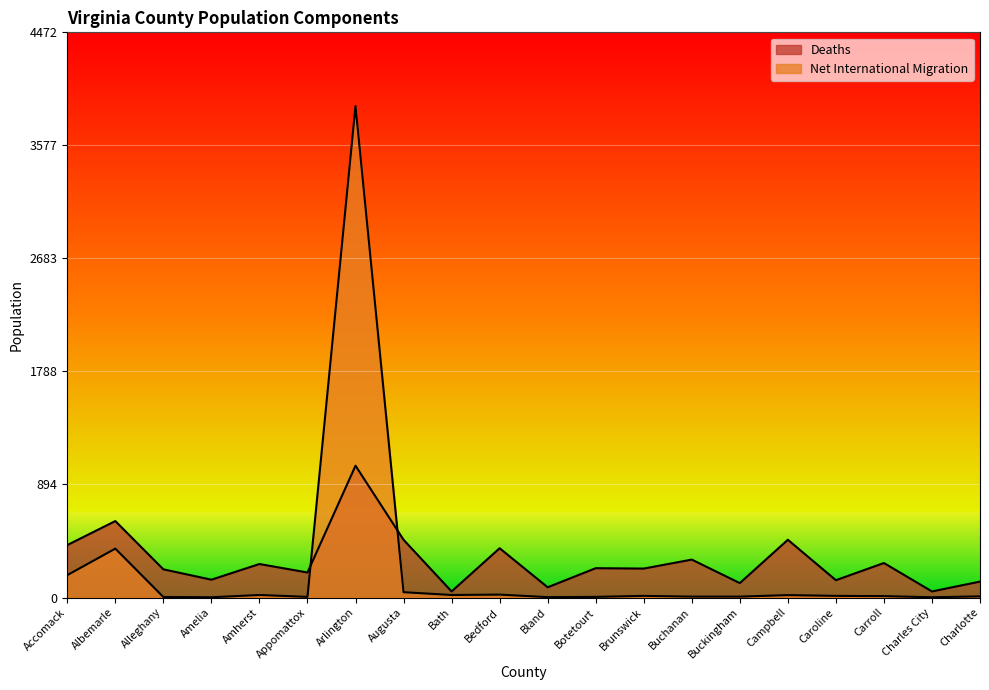

Where is the first local maximum for Deaths?

Albemarle